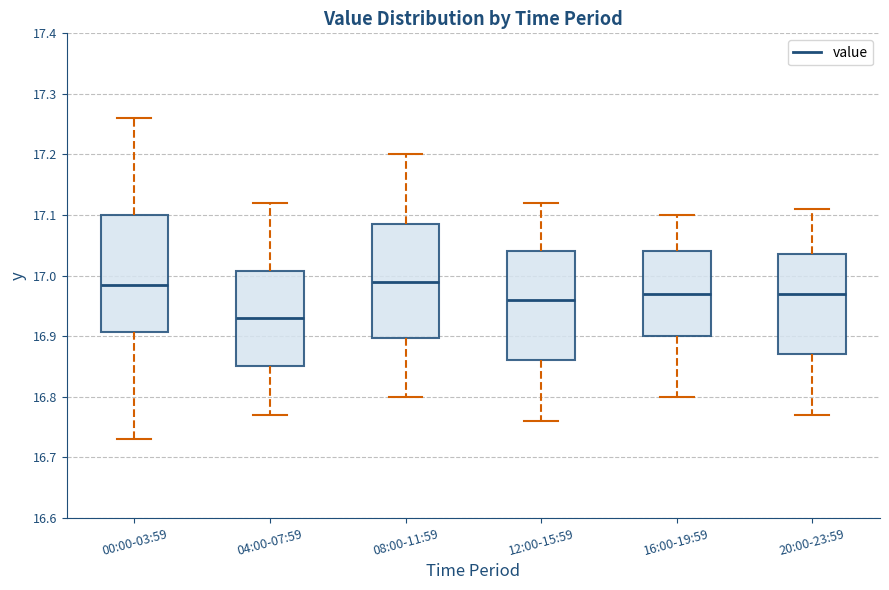

Where is the lower edge of the box for 08:00-11:59 on the y-axis? The values are not printed on the chart, so give them approximately, as read against the axis.

16.90